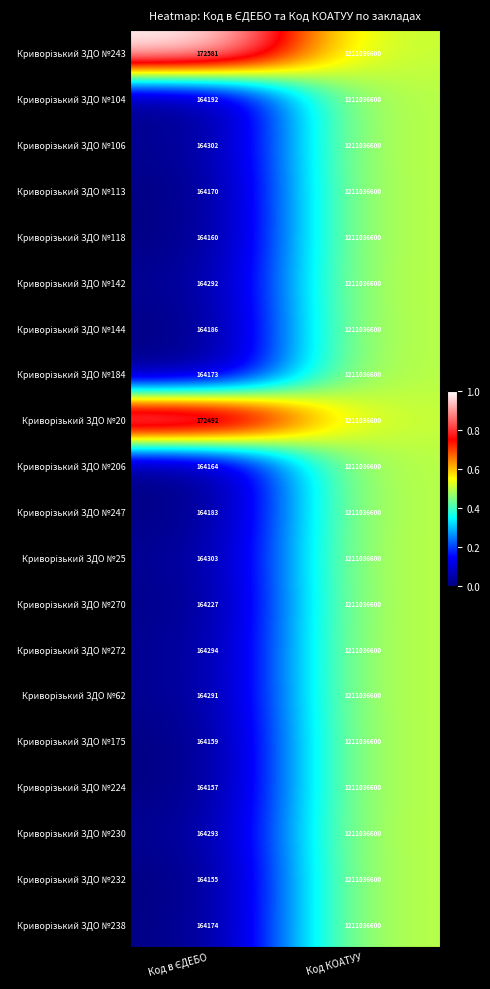

What is the total value across all series at Код КОАТУУ?

24220732000